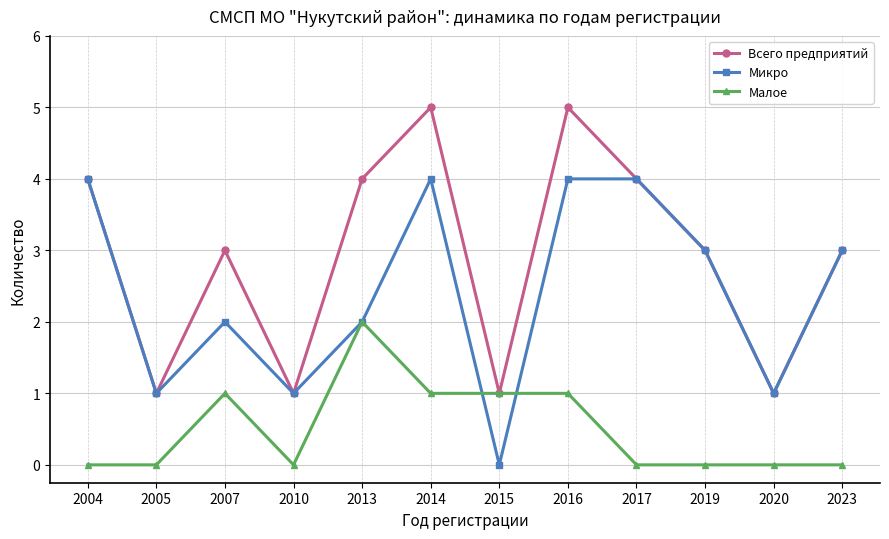

List the series in order of their overall mean, highest first.

Всего предприятий, Микро, Малое